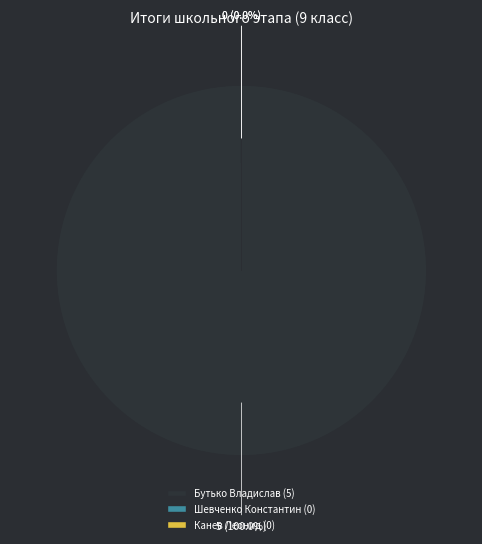

To the nearest percent, what is the difference between the largest and smallest slice percentages?

100%